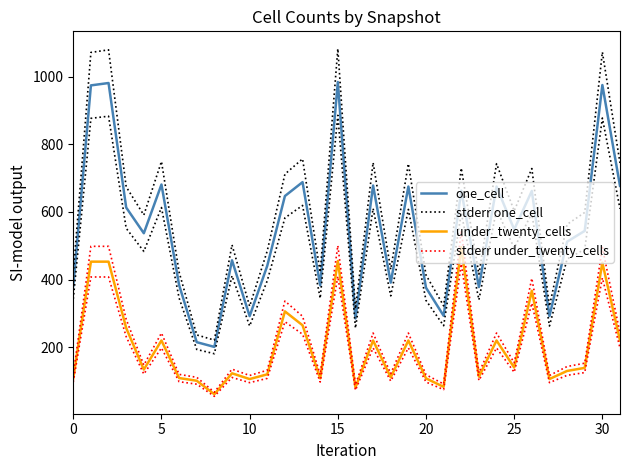

True or false: under_twenty_cells has a value of 220.0 at 17.

True